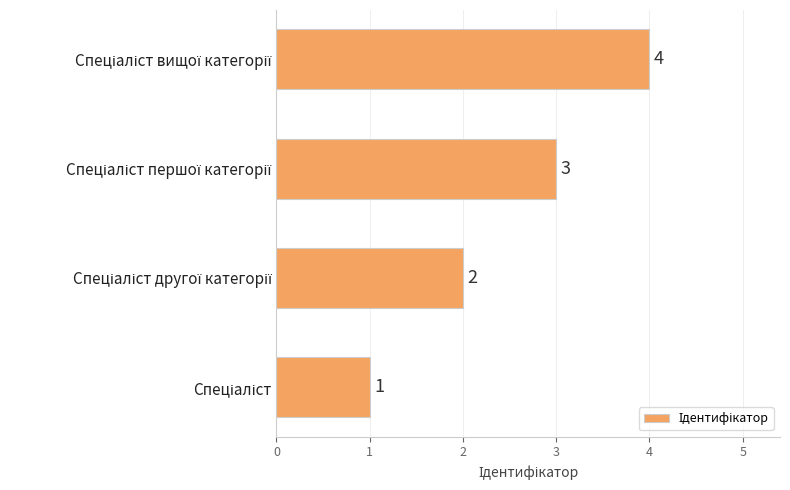

What is the greatest value displayed?

4